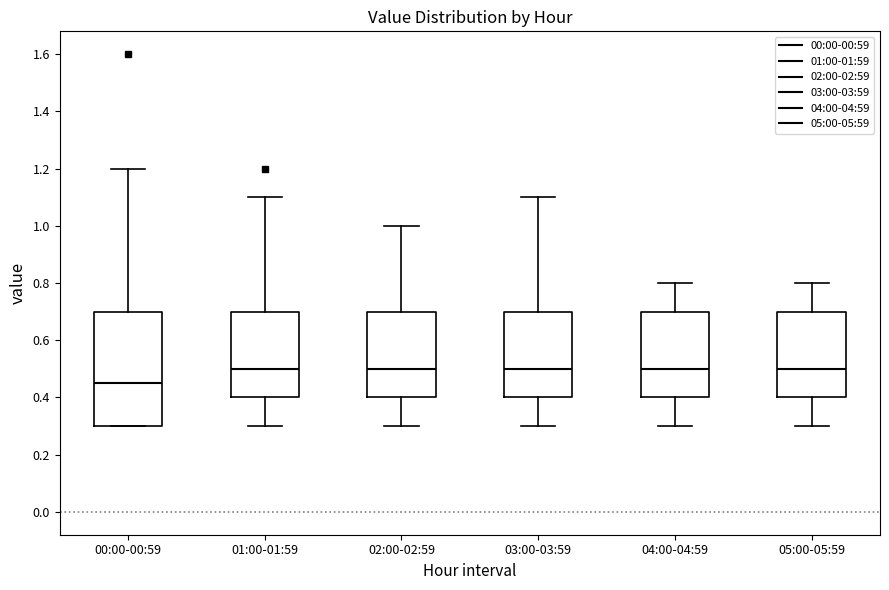

Reading left to right, transcribe this box plot: for each box, give where its median line is, the range the box spans, and where its two whiskers end, as read against the y-axis. The values are not printed on the chart, so give them approximately, as read against the axis.

00:00-00:59: median 0.46, box 0.30 to 0.70, whiskers 0.30 to 1.20
01:00-01:59: median 0.50, box 0.40 to 0.70, whiskers 0.30 to 1.10
02:00-02:59: median 0.50, box 0.40 to 0.70, whiskers 0.30 to 1.00
03:00-03:59: median 0.50, box 0.40 to 0.70, whiskers 0.30 to 1.10
04:00-04:59: median 0.50, box 0.40 to 0.70, whiskers 0.30 to 0.80
05:00-05:59: median 0.50, box 0.40 to 0.70, whiskers 0.30 to 0.80